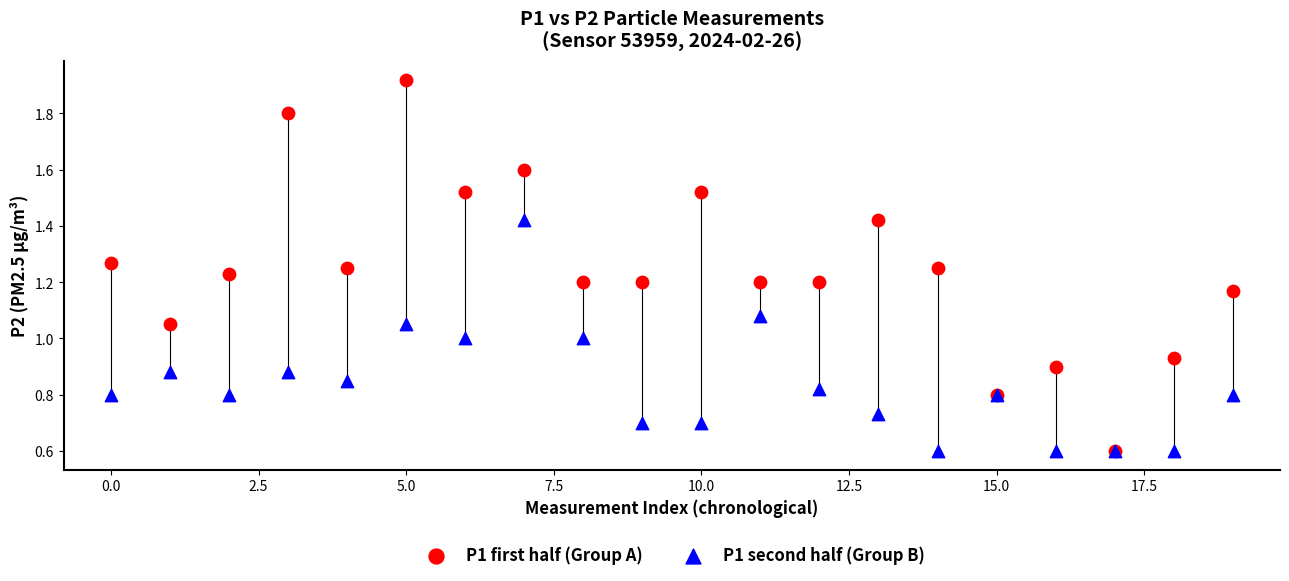

What are all the series names shown in the legend?

P1 first half (Group A), P1 second half (Group B)